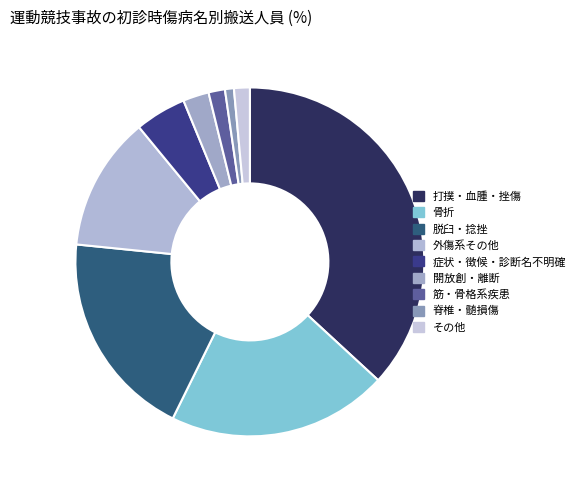

Rank the categories by value from highest to lowest.

打撲・血腫・挫傷, 骨折, 脱臼・捻挫, 外傷系その他, 症状・徴候・診断名不明確, 開放創・離断, 筋・骨格系疾患, その他, 脊椎・髄損傷